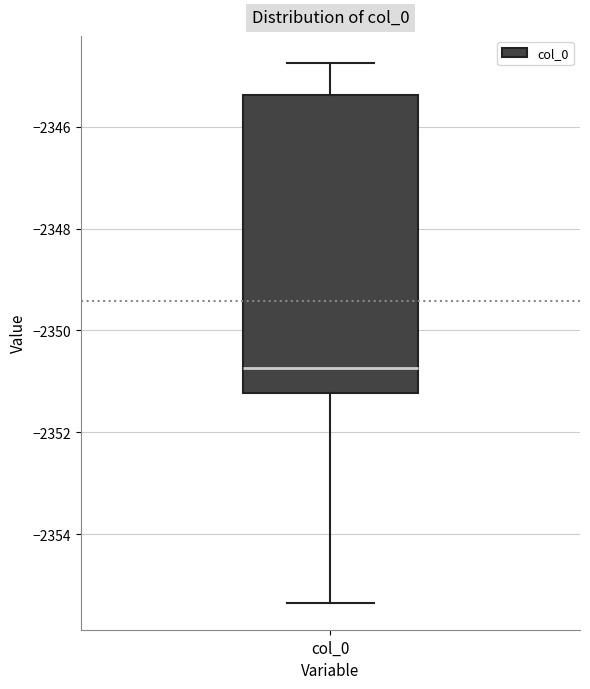

Read this box plot against the y-axis: the position of the median line, the range covered by the box, and the ends of both whiskers. The values are not printed on the chart, so give them approximately, as read against the axis.

median -2350.8, box -2351.2 to -2345.4, whiskers -2355.4 to -2344.8